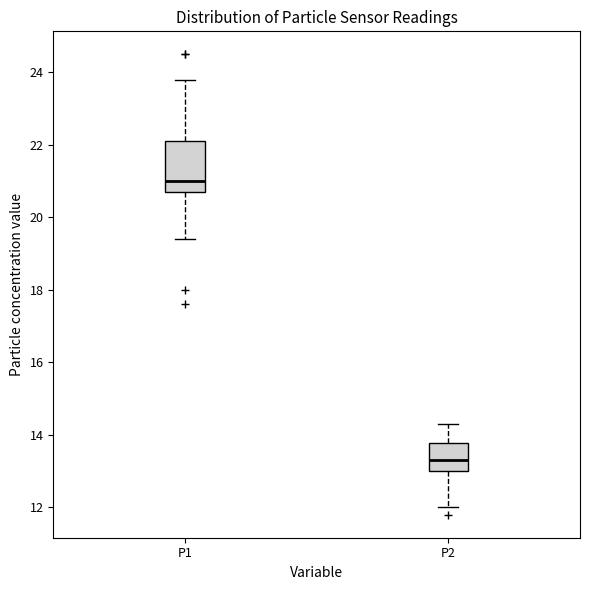

Where is the lower edge of the box for P1 on the y-axis? The values are not printed on the chart, so give them approximately, as read against the axis.

20.8